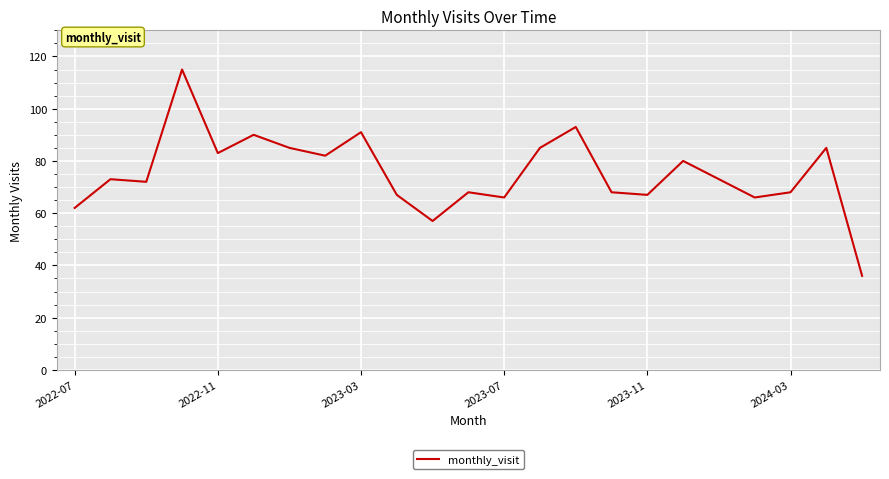

What is the maximum value shown in the chart?

115